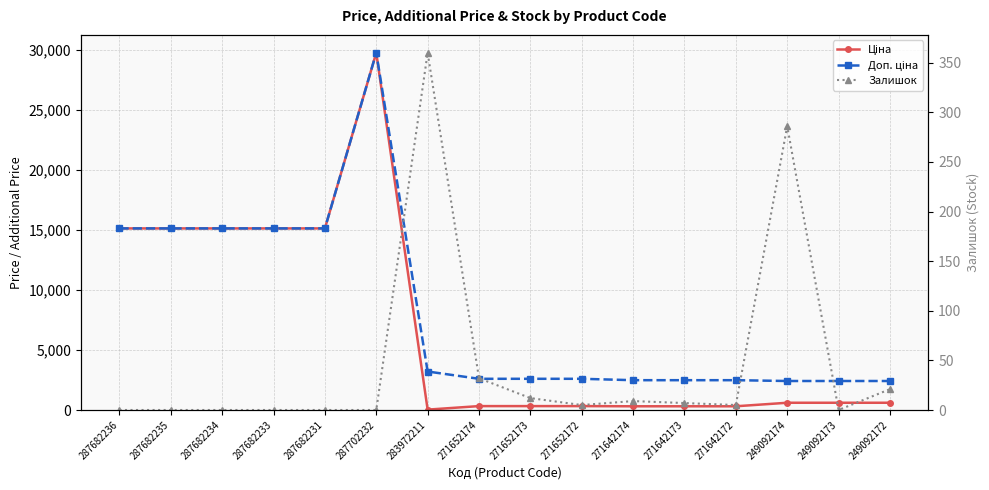

What is the sum of all Залишок values?

737.0